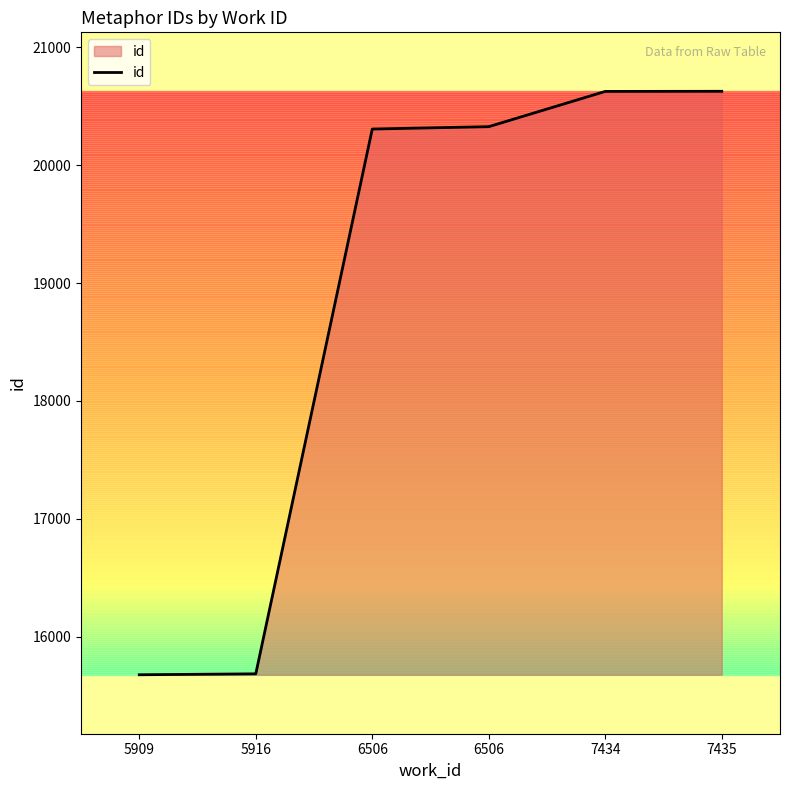

At which label is the value closest to 18152?

6506